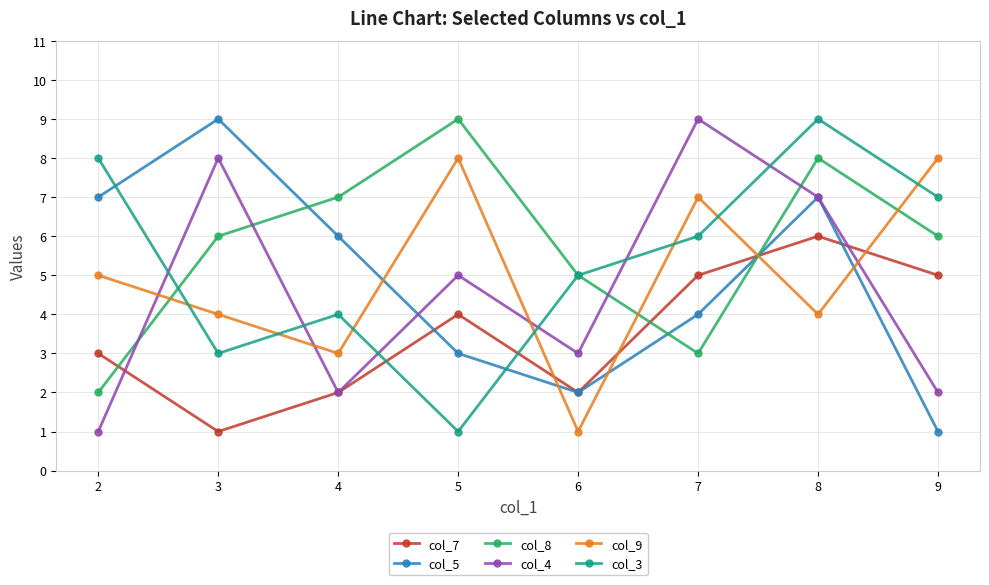

Does the chart have visible grid lines?

Yes